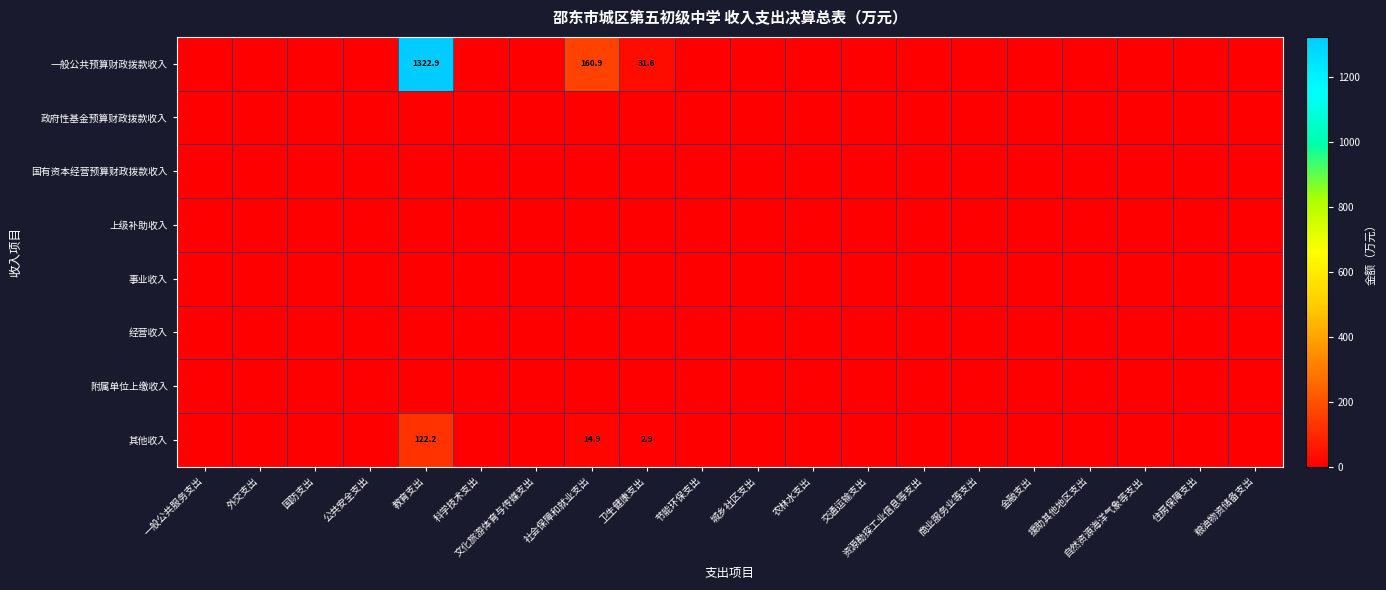

How many categories are shown in the chart?

20